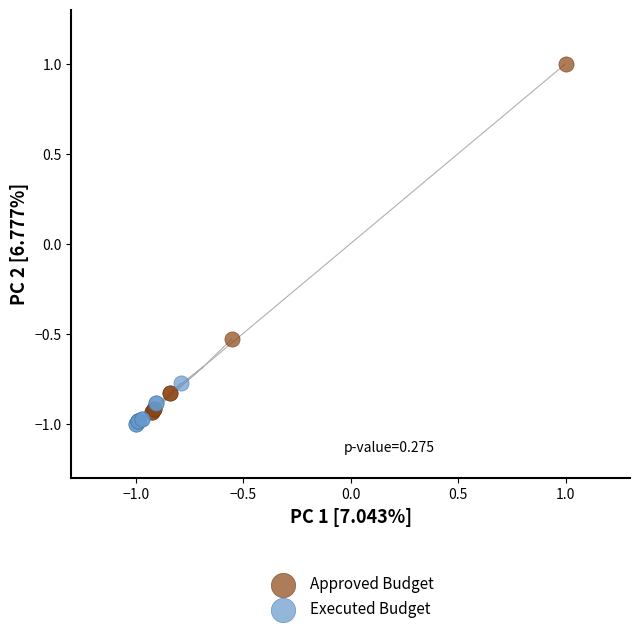

Which series has the largest Y range (max minus min)?

Approved Budget